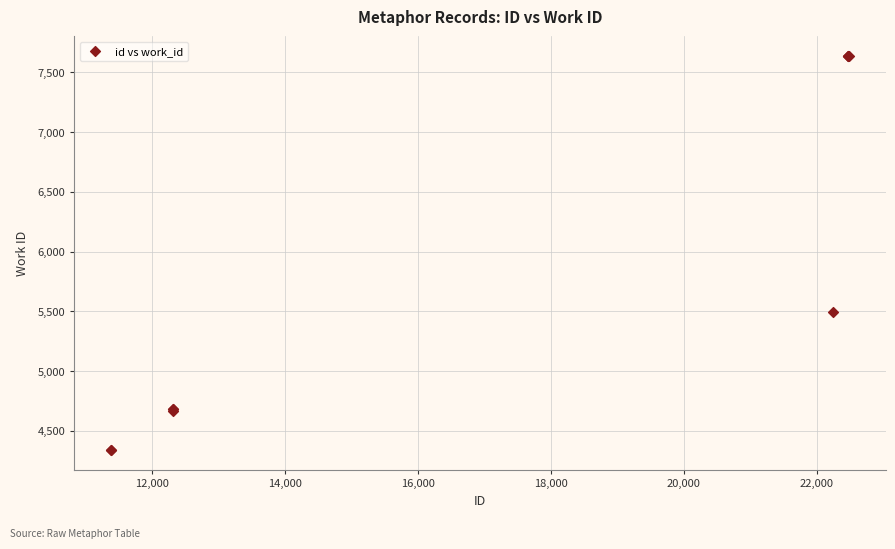

What Y value in the scatter plot is closest to 5987?

5494